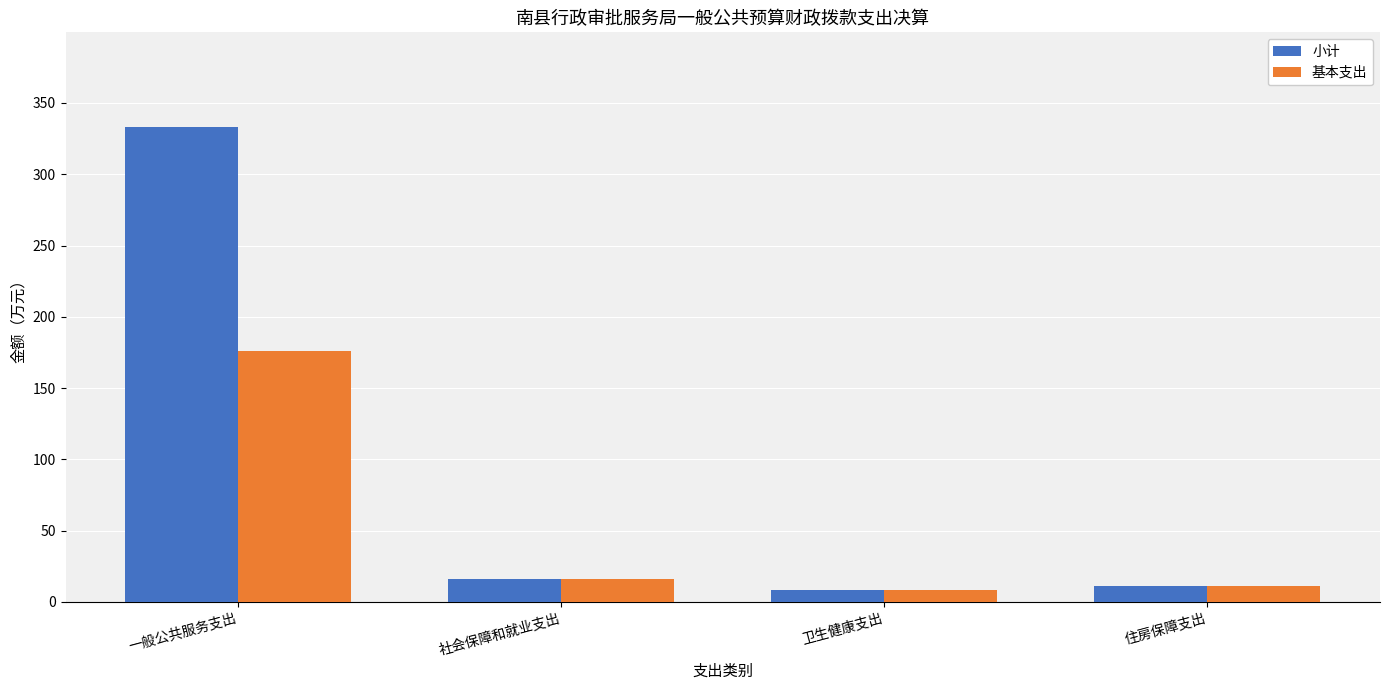

What is the label of the 3rd bar from the right?

社会保障和就业支出